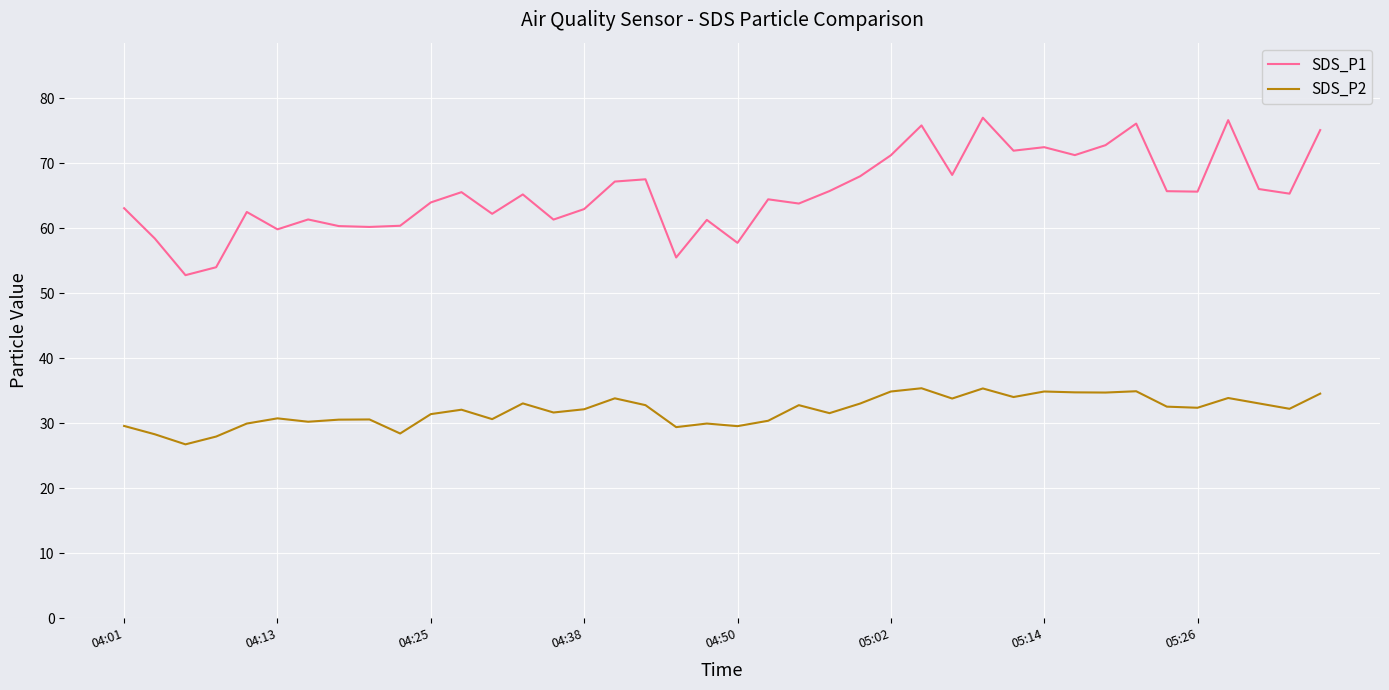

Which series has the largest total across all categories?

SDS_P1